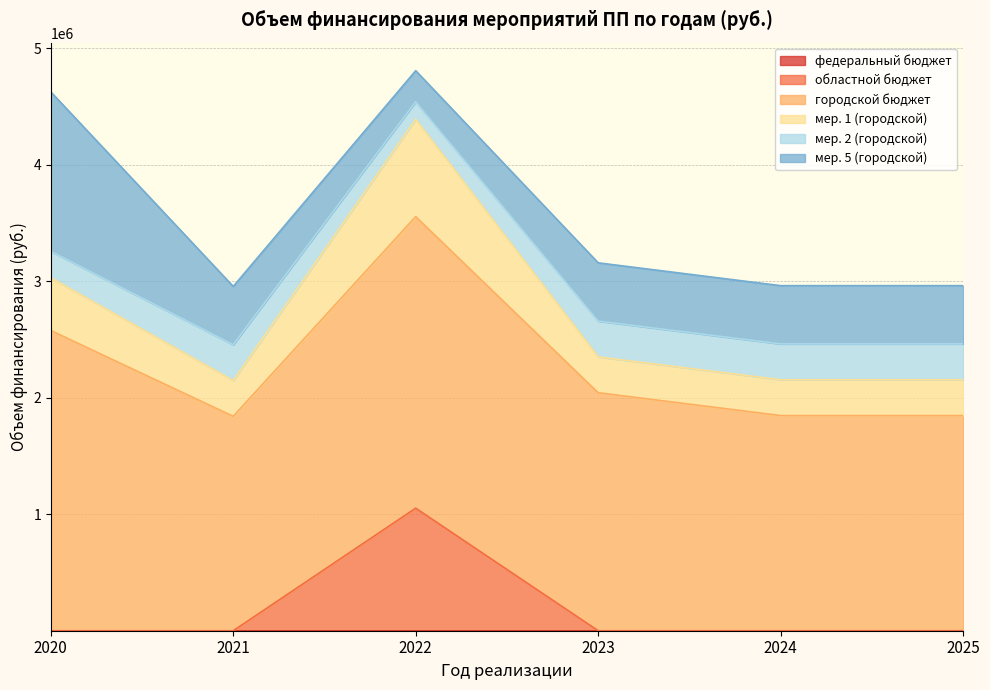

What is the total value across all series at 2024?

2962932.0